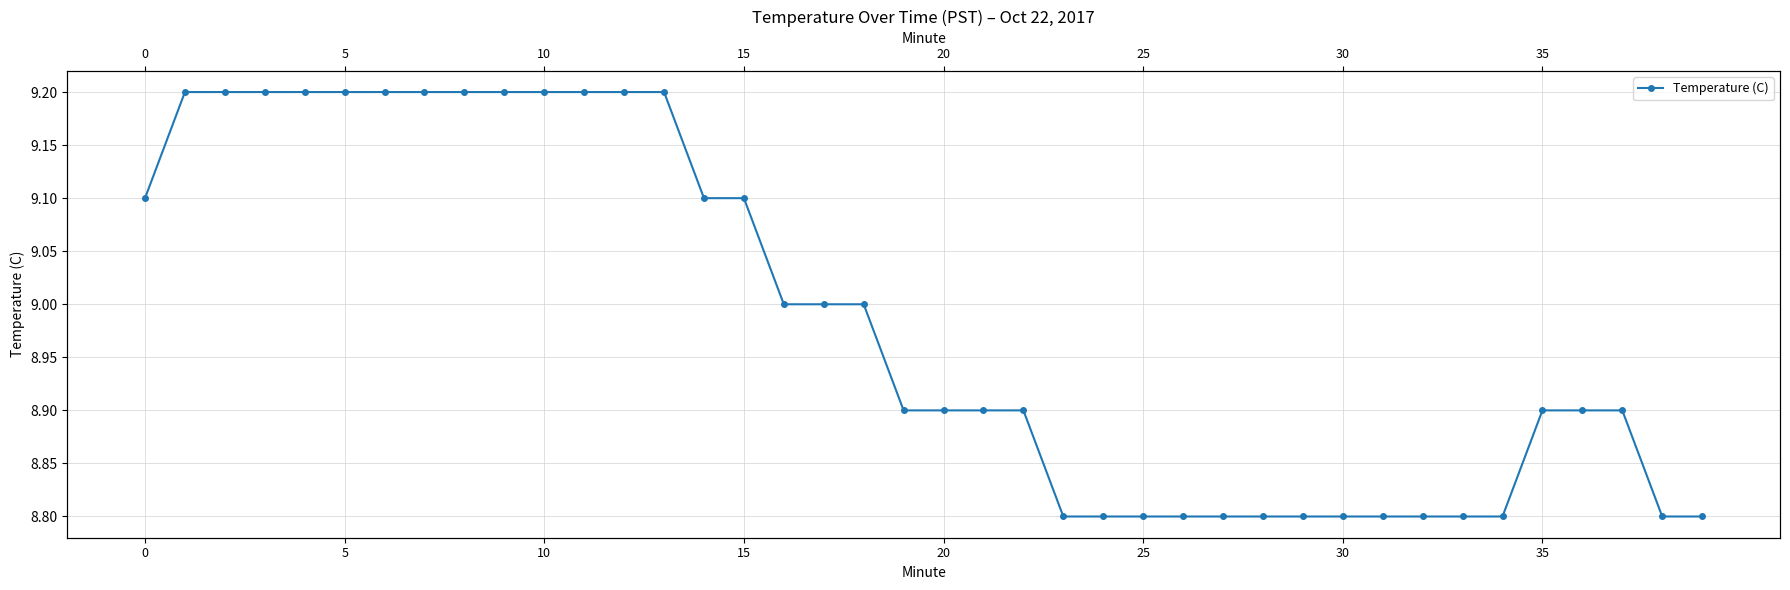

Does the chart have visible grid lines?

Yes